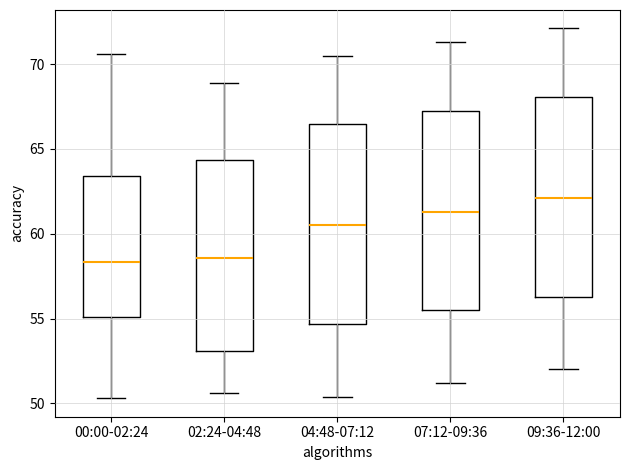

Reading left to right, transcribe this box plot: for each box, give where its median line is, the range the box spans, and where its two whiskers end, as read against the y-axis. The values are not printed on the chart, so give them approximately, as read against the axis.

00:00-02:24: median 58.5, box 55.0 to 63.5, whiskers 50.5 to 70.5
02:24-04:48: median 58.5, box 53.0 to 64.5, whiskers 50.5 to 69.0
04:48-07:12: median 60.5, box 54.5 to 66.5, whiskers 50.5 to 70.5
07:12-09:36: median 61.5, box 55.5 to 67.5, whiskers 51.0 to 71.5
09:36-12:00: median 62.0, box 56.5 to 68.0, whiskers 52.0 to 72.0